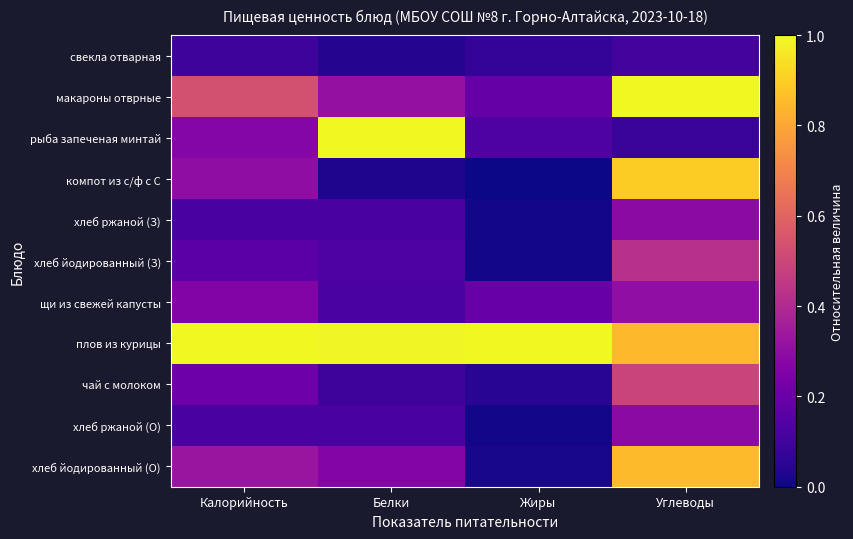

Reading right to left, list all the values displayed in this chart.

свекла отварная: Углеводы=0.1	Жиры=0.1	Белки=0.0	Калорийность=0.1
макароны отврные: Углеводы=1.0	Жиры=0.2	Белки=0.3	Калорийность=0.5
рыба запеченая минтай: Углеводы=0.1	Жиры=0.1	Белки=1.0	Калорийность=0.3
компот из с/ф с С: Углеводы=0.9	Жиры=0.0	Белки=0.0	Калорийность=0.3
хлеб ржаной (З): Углеводы=0.3	Жиры=0.0	Белки=0.1	Калорийность=0.1
хлеб йодированный (З): Углеводы=0.4	Жиры=0.0	Белки=0.1	Калорийность=0.2
щи из свежей капусты: Углеводы=0.3	Жиры=0.2	Белки=0.1	Калорийность=0.3
плов из курицы: Углеводы=0.8	Жиры=1.0	Белки=1.0	Калорийность=1.0
чай с молоком: Углеводы=0.5	Жиры=0.0	Белки=0.1	Калорийность=0.2
хлеб ржаной (О): Углеводы=0.3	Жиры=0.0	Белки=0.1	Калорийность=0.1
хлеб йодированный (О): Углеводы=0.9	Жиры=0.0	Белки=0.3	Калорийность=0.3